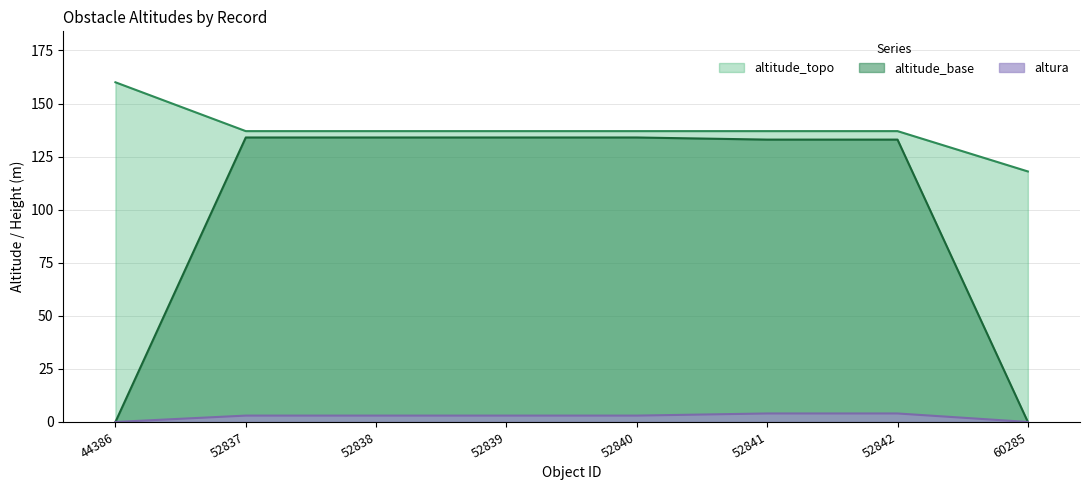

True or false: altitude_base has a value of 134 at 52839.

True